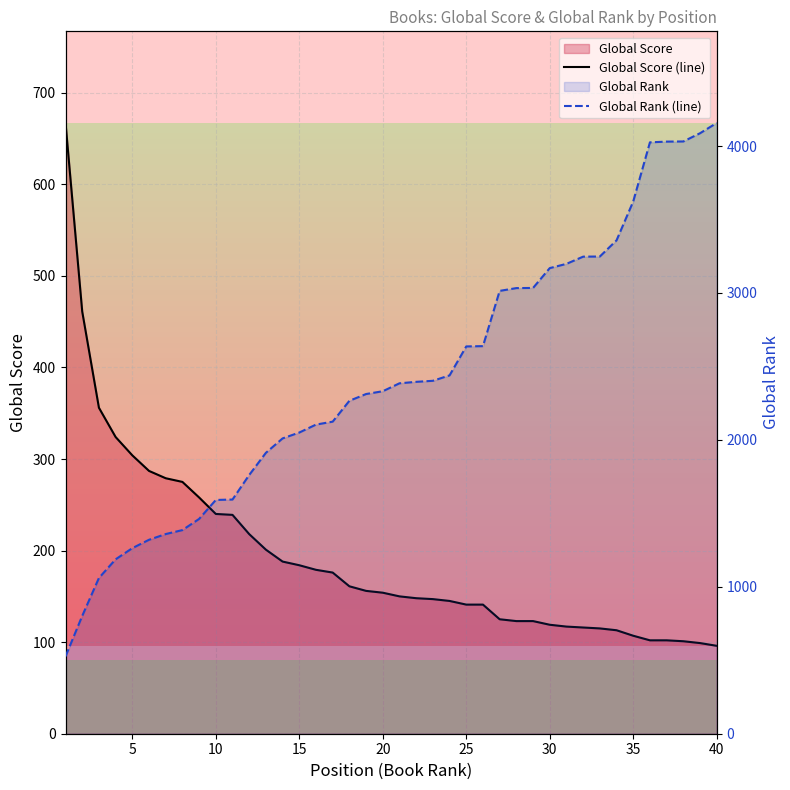

True or false: Global Score (line) has more than 2 points higher than both neighbors.

False